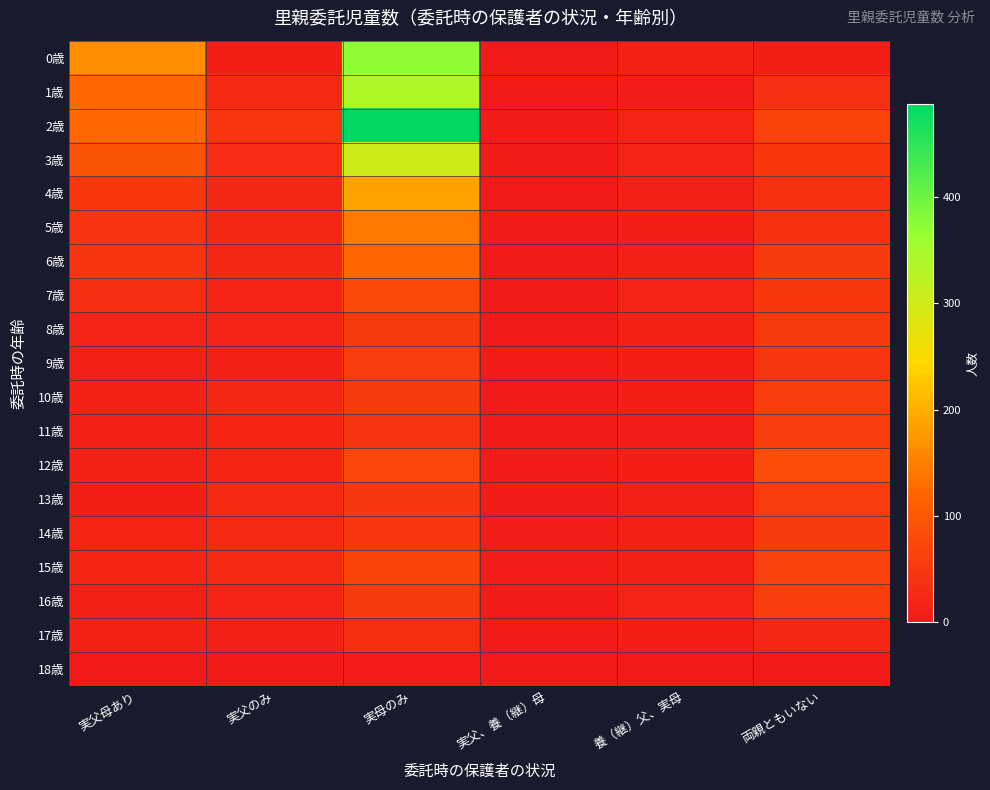

Reading left to right, transcribe all the data shown in this chart.

0歳: 実父母あり=165	実父のみ=10	実母のみ=372	実父、養（継）母=1	養（継）父、実母=14	両親ともいない=9
1歳: 実父母あり=124	実父のみ=26	実母のみ=338	実父、養（継）母=2	養（継）父、実母=6	両親ともいない=36
2歳: 実父母あり=124	実父のみ=49	実母のみ=487	実父、養（継）母=4	養（継）父、実母=16	両親ともいない=67
3歳: 実父母あり=95	実父のみ=29	実母のみ=305	実父、養（継）母=5	養（継）父、実母=16	両親ともいない=51
4歳: 実父母あり=51	実父のみ=21	実母のみ=187	実父、養（継）母=1	養（継）父、実母=12	両親ともいない=38
5歳: 実父母あり=42	実父のみ=23	実母のみ=141	実父、養（継）母=4	養（継）父、実母=9	両親ともいない=39
6歳: 実父母あり=44	実父のみ=21	実母のみ=123	実父、養（継）母=2	養（継）父、実母=12	両親ともいない=55
7歳: 実父母あり=33	実父のみ=16	実母のみ=79	実父、養（継）母=1	養（継）父、実母=17	両親ともいない=51
8歳: 実父母あり=17	実父のみ=17	実母のみ=52	実父、養（継）母=2	養（継）父、実母=15	両親ともいない=53
9歳: 実父母あり=13	実父のみ=13	実母のみ=56	実父、養（継）母=4	養（継）父、実母=11	両親ともいない=47
10歳: 実父母あり=15	実父のみ=21	実母のみ=55	実父、養（継）母=2	養（継）父、実母=9	両親ともいない=56
11歳: 実父母あり=13	実父のみ=19	実母のみ=43	実父、養（継）母=2	養（継）父、実母=7	両親ともいない=60
12歳: 実父母あり=14	実父のみ=19	実母のみ=70	実父、養（継）母=4	養（継）父、実母=11	両親ともいない=80
13歳: 実父母あり=10	実父のみ=25	実母のみ=49	実父、養（継）母=5	養（継）父、実母=13	両親ともいない=57
14歳: 実父母あり=19	実父のみ=26	実母のみ=46	実父、養（継）母=6	養（継）父、実母=12	両親ともいない=55
15歳: 実父母あり=20	実父のみ=26	実母のみ=67	実父、養（継）母=6	養（継）父、実母=13	両親ともいない=63
16歳: 実父母あり=13	実父のみ=16	実母のみ=55	実父、養（継）母=4	養（継）父、実母=16	両親ともいない=60
17歳: 実父母あり=15	実父のみ=12	実母のみ=34	実父、養（継）母=2	養（継）父、実母=10	両親ともいない=22
18歳: 実父母あり=1	実父のみ=2	実母のみ=6	実父、養（継）母=0	養（継）父、実母=2	両親ともいない=2